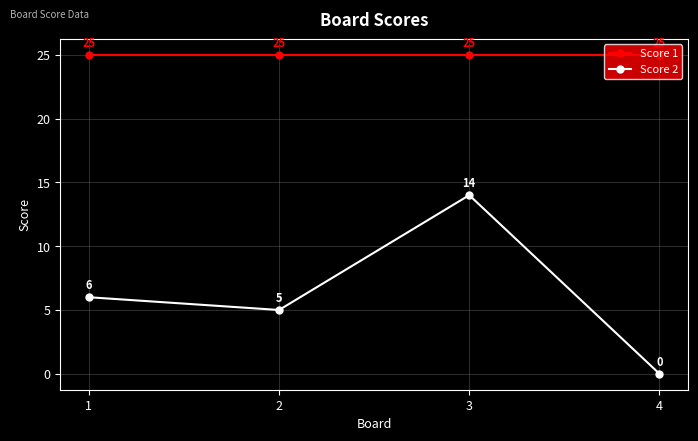

At which category is the sum across all series the highest?

3